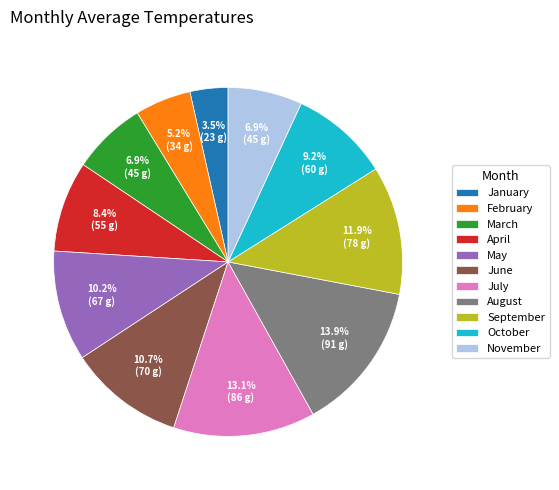

What is the total percentage of February and September?

17.1%